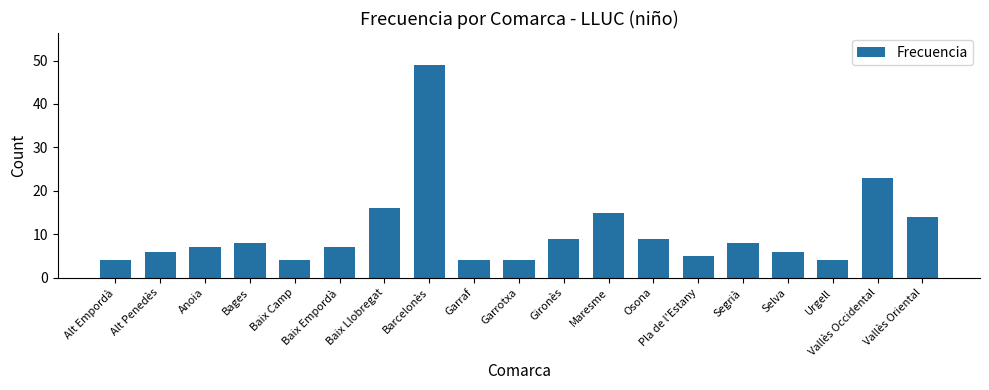

How many series are shown in this chart?

1